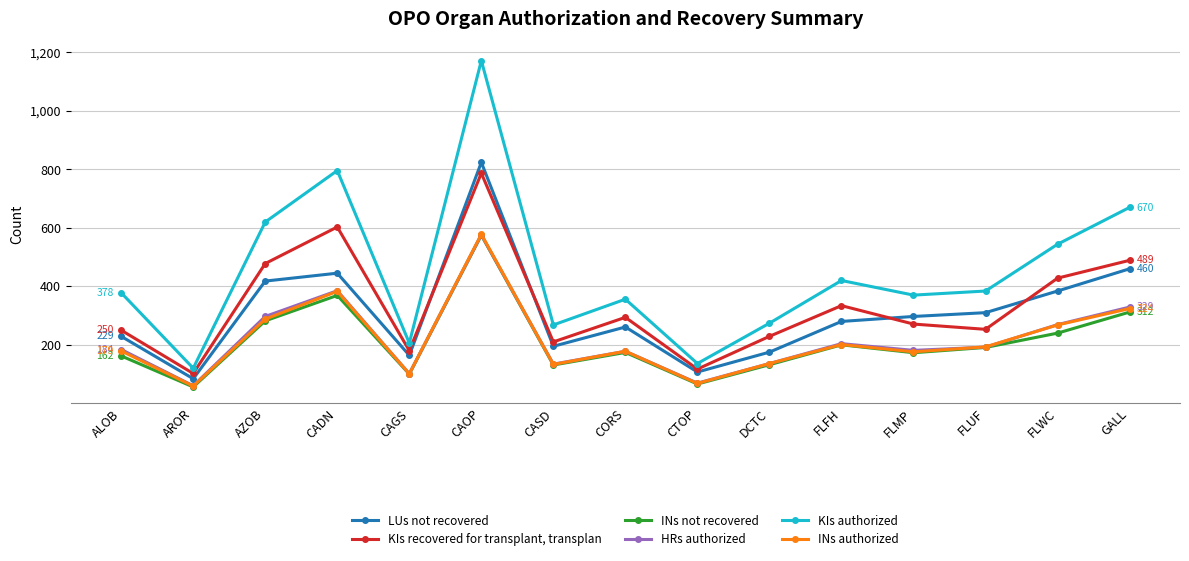

What is the total value across all series at CADN?

2981